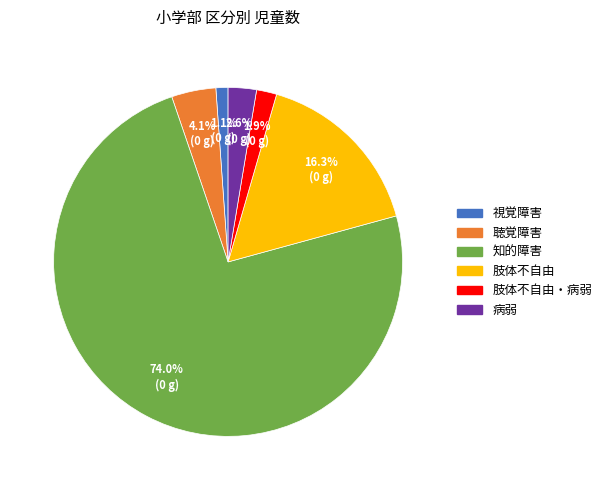

Does any single category account for the majority?

Yes